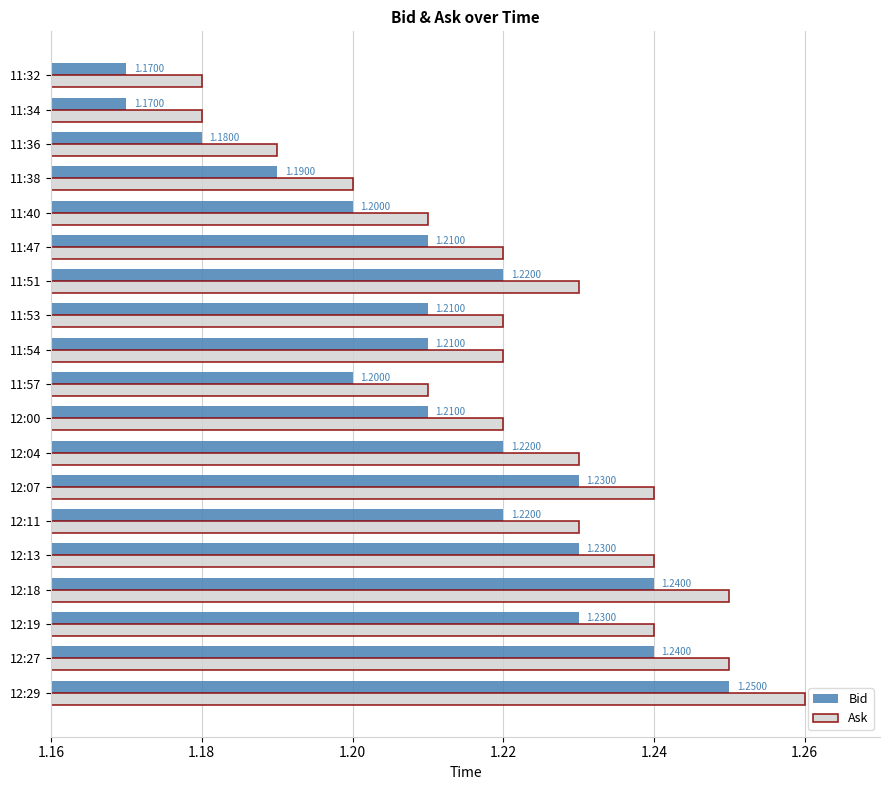

Rank the series by their average value, from highest to lowest.

Ask, Bid